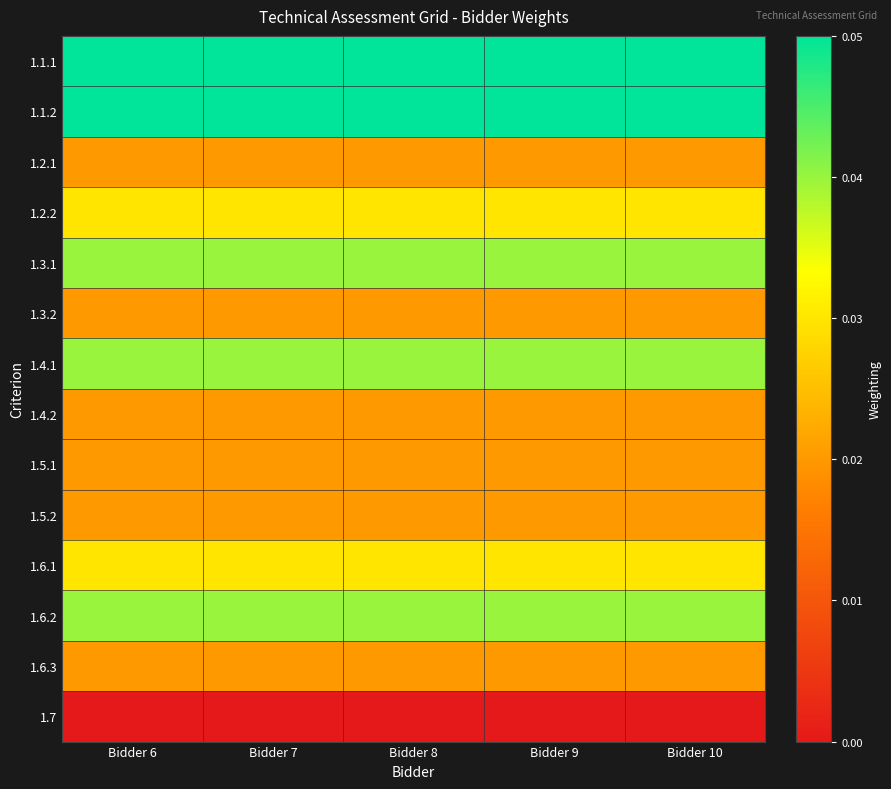

Which category has the highest value across all series?

Bidder 6